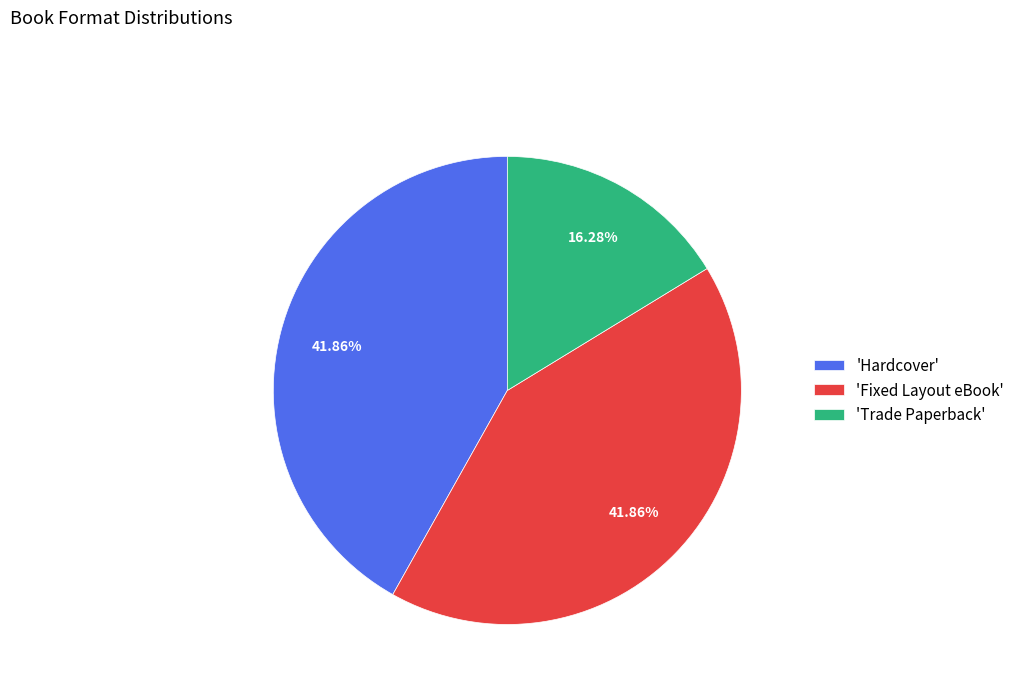

Which slice is the smallest?

'Trade Paperback'